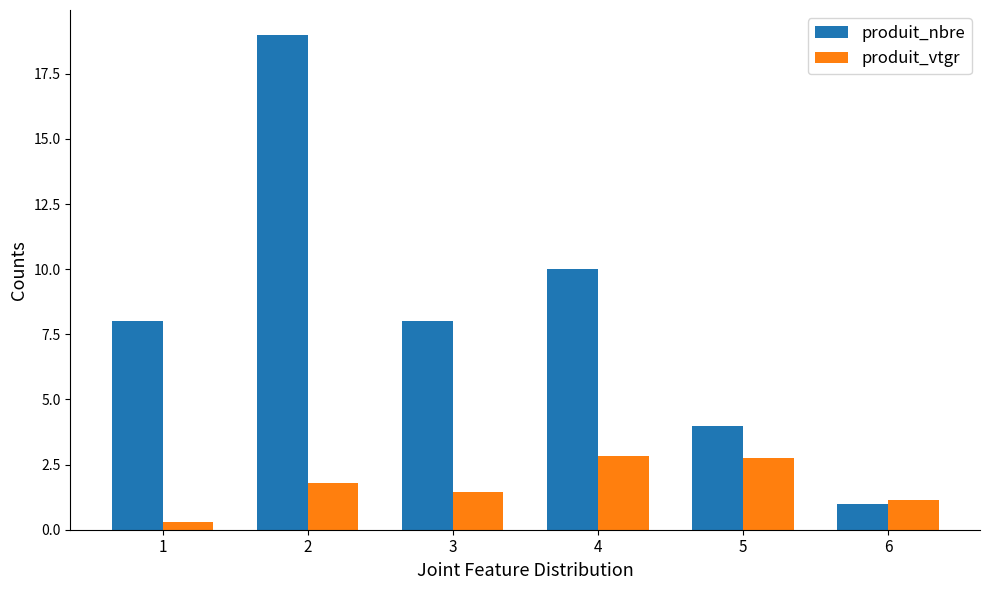

What is the highest value of the produit_nbre series?

19.0